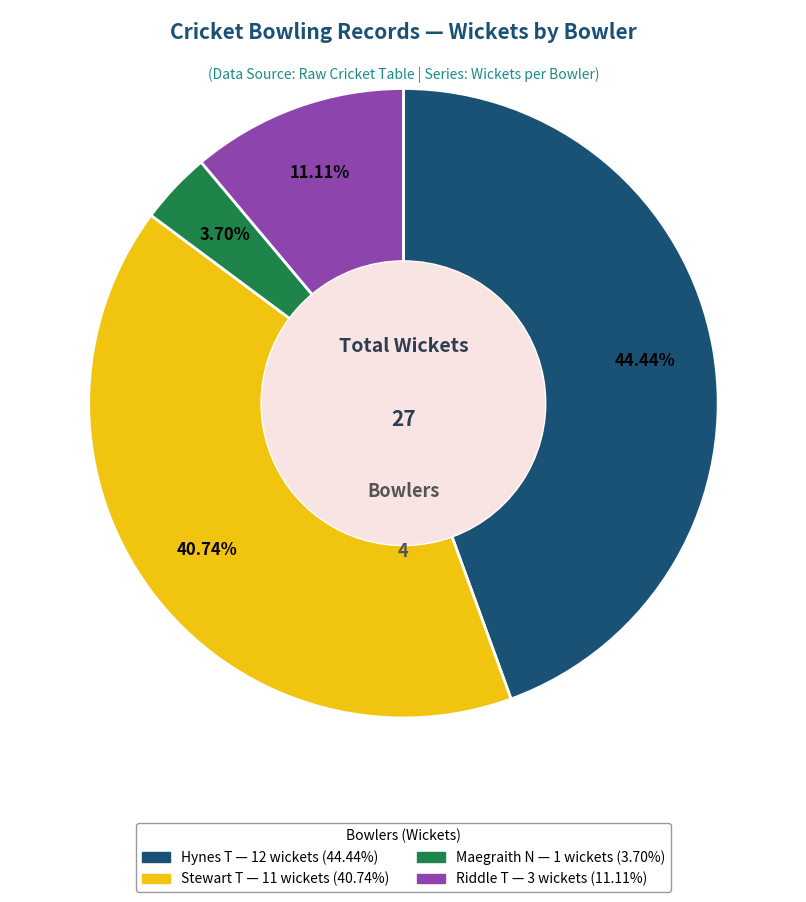

To the nearest percent, what is the difference between the largest and smallest slice percentages?

41%